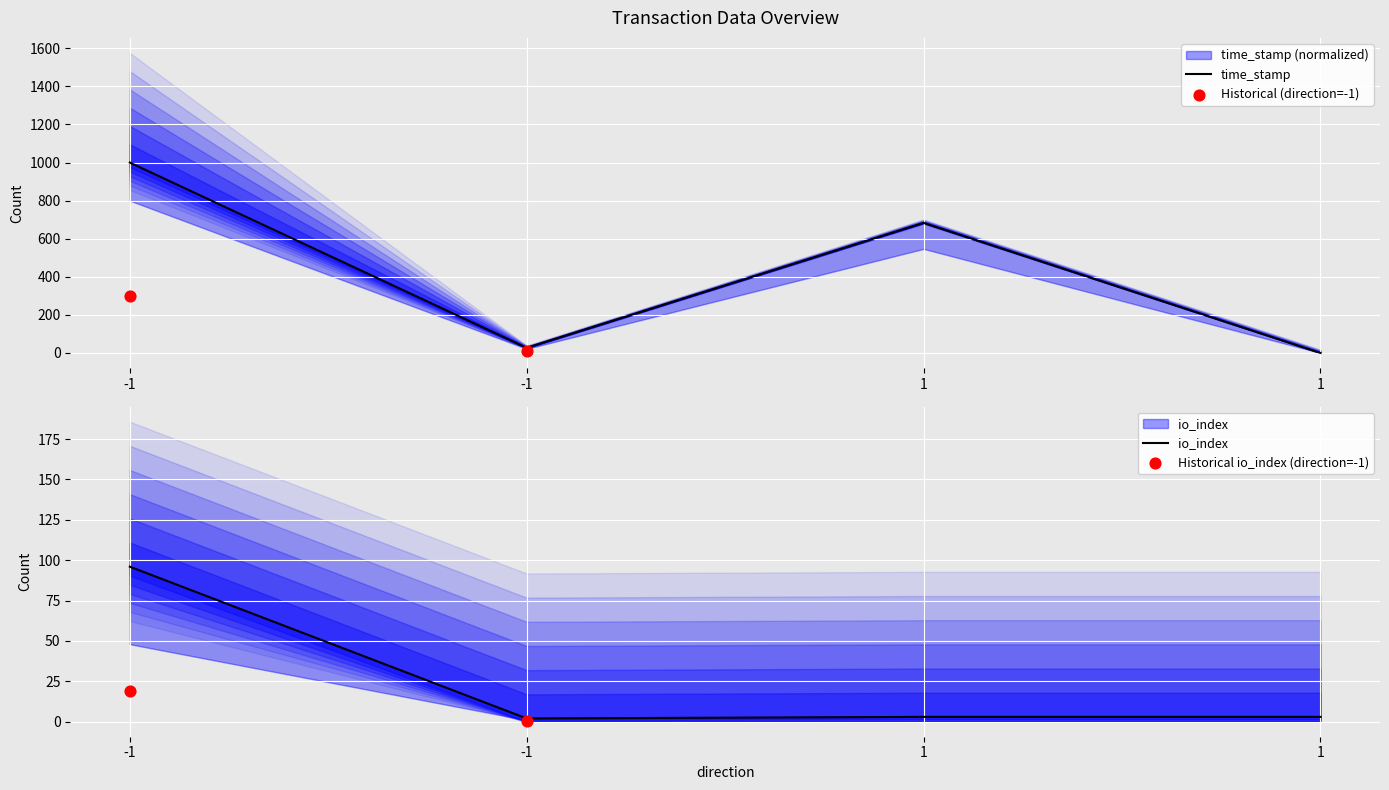

At which category is the sum across all series the highest?

-1